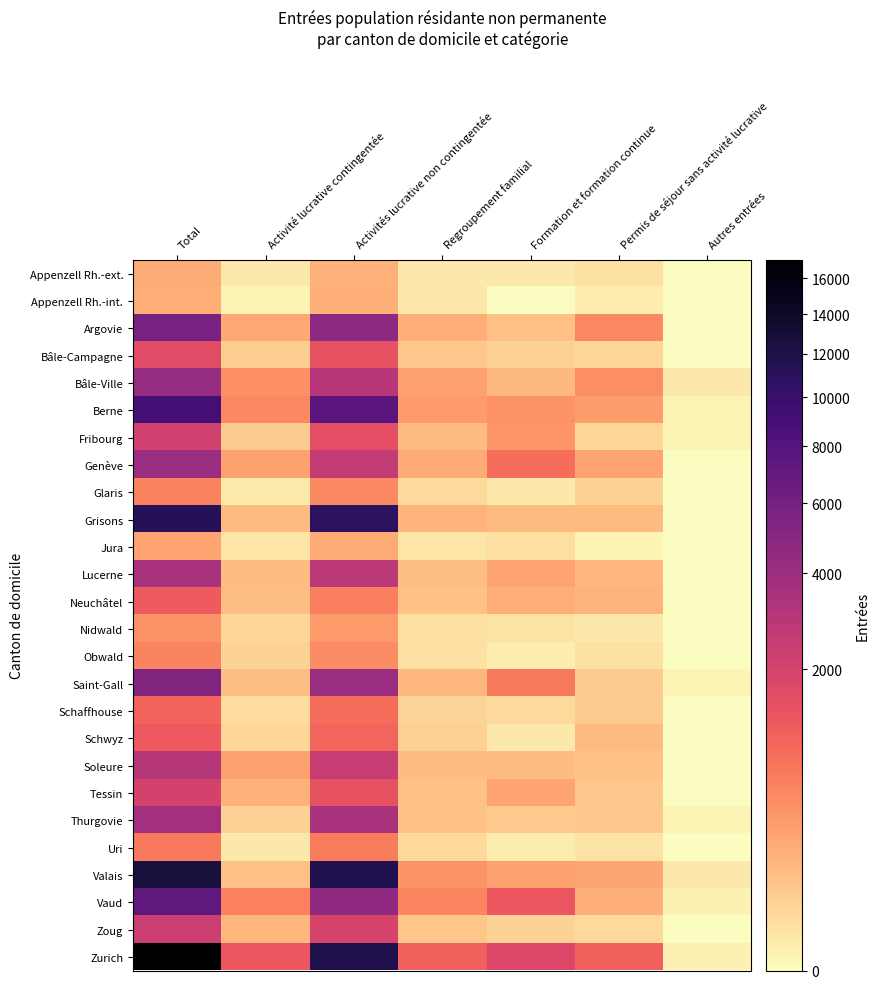

Reading right to left, what are all the values shown in this chart?

Appenzell Rh.-ext.: Autres entrées=0	Permis de séjour sans activité lucrative=16	Formation et formation continue=8	Regroupement familial=8	Activités lucrative non contingentée=178	Activité lucrative contingentée=8	Total=218
Appenzell Rh.-int.: Autres entrées=0	Permis de séjour sans activité lucrative=4	Formation et formation continue=0	Regroupement familial=7	Activités lucrative non contingentée=187	Activité lucrative contingentée=1	Total=199
Argovie: Autres entrées=0	Permis de séjour sans activité lucrative=523	Formation et formation continue=109	Regroupement familial=209	Activités lucrative non contingentée=4708	Activité lucrative contingentée=243	Total=5792
Bâle-Campagne: Autres entrées=0	Permis de séjour sans activité lucrative=33	Formation et formation continue=49	Regroupement familial=74	Activités lucrative non contingentée=1420	Activité lucrative contingentée=60	Total=1636
Bâle-Ville: Autres entrées=7	Permis de séjour sans activité lucrative=459	Formation et formation continue=139	Regroupement familial=286	Activités lucrative non contingentée=3004	Activité lucrative contingentée=444	Total=4339
Berne: Autres entrées=1	Permis de séjour sans activité lucrative=326	Formation et formation continue=428	Regroupement familial=335	Activités lucrative non contingentée=7500	Activité lucrative contingentée=521	Total=9111
Fribourg: Autres entrées=1	Permis de séjour sans activité lucrative=33	Formation et formation continue=393	Regroupement familial=121	Activités lucrative non contingentée=1543	Activité lucrative contingentée=64	Total=2155
Genève: Autres entrées=0	Permis de séjour sans activité lucrative=269	Formation et formation continue=857	Regroupement familial=219	Activités lucrative non contingentée=2537	Activité lucrative contingentée=287	Total=4169
Glaris: Autres entrées=0	Permis de séjour sans activité lucrative=46	Formation et formation continue=7	Regroupement familial=28	Activités lucrative non contingentée=502	Activité lucrative contingentée=6	Total=589
Grisons: Autres entrées=0	Permis de séjour sans activité lucrative=131	Formation et formation continue=135	Regroupement familial=168	Activités lucrative non contingentée=10826	Activité lucrative contingentée=135	Total=11395
Jura: Autres entrées=0	Permis de séjour sans activité lucrative=1	Formation et formation continue=17	Regroupement familial=11	Activités lucrative non contingentée=223	Activité lucrative contingentée=11	Total=263
Lucerne: Autres entrées=0	Permis de séjour sans activité lucrative=149	Formation et formation continue=272	Regroupement familial=118	Activités lucrative non contingentée=2796	Activité lucrative contingentée=120	Total=3455
Neuchâtel: Autres entrées=0	Permis de séjour sans activité lucrative=162	Formation et formation continue=194	Regroupement familial=96	Activités lucrative non contingentée=644	Activité lucrative contingentée=115	Total=1211
Nidwald: Autres entrées=0	Permis de séjour sans activité lucrative=7	Formation et formation continue=13	Regroupement familial=17	Activités lucrative non contingentée=336	Activité lucrative contingentée=37	Total=410
Obwald: Autres entrées=0	Permis de séjour sans activité lucrative=16	Formation et formation continue=3	Regroupement familial=16	Activités lucrative non contingentée=492	Activité lucrative contingentée=43	Total=570
Saint-Gall: Autres entrées=1	Permis de séjour sans activité lucrative=64	Formation et formation continue=713	Regroupement familial=146	Activités lucrative non contingentée=4181	Activité lucrative contingentée=112	Total=5217
Schaffhouse: Autres entrées=0	Permis de séjour sans activité lucrative=63	Formation et formation continue=29	Regroupement familial=39	Activités lucrative non contingentée=893	Activité lucrative contingentée=25	Total=1049
Schwyz: Autres entrées=0	Permis de séjour sans activité lucrative=132	Formation et formation continue=7	Regroupement familial=49	Activités lucrative non contingentée=1011	Activité lucrative contingentée=34	Total=1233
Soleure: Autres entrées=0	Permis de séjour sans activité lucrative=102	Formation et formation continue=122	Regroupement familial=120	Activités lucrative non contingentée=2423	Activité lucrative contingentée=299	Total=3066
Tessin: Autres entrées=0	Permis de séjour sans activité lucrative=78	Formation et formation continue=268	Regroupement familial=101	Activités lucrative non contingentée=1399	Activité lucrative contingentée=185	Total=2031
Thurgovie: Autres entrées=1	Permis de séjour sans activité lucrative=78	Formation et formation continue=72	Regroupement familial=95	Activités lucrative non contingentée=3468	Activité lucrative contingentée=48	Total=3762
Uri: Autres entrées=0	Permis de séjour sans activité lucrative=14	Formation et formation continue=5	Regroupement familial=26	Activités lucrative non contingentée=652	Activité lucrative contingentée=7	Total=704
Valais: Autres entrées=7	Permis de séjour sans activité lucrative=260	Formation et formation continue=295	Regroupement familial=417	Activités lucrative non contingentée=11601	Activité lucrative contingentée=103	Total=12683
Vaud: Autres entrées=2	Permis de séjour sans activité lucrative=191	Formation et formation continue=1302	Regroupement familial=538	Activités lucrative non contingentée=4631	Activité lucrative contingentée=605	Total=7269
Zoug: Autres entrées=0	Permis de séjour sans activité lucrative=26	Formation et formation continue=42	Regroupement familial=81	Activités lucrative non contingentée=1973	Activité lucrative contingentée=152	Total=2274
Zurich: Autres entrées=2	Permis de séjour sans activité lucrative=1094	Formation et formation continue=1806	Regroupement familial=1091	Activités lucrative non contingentée=11787	Activité lucrative contingentée=1317	Total=17097